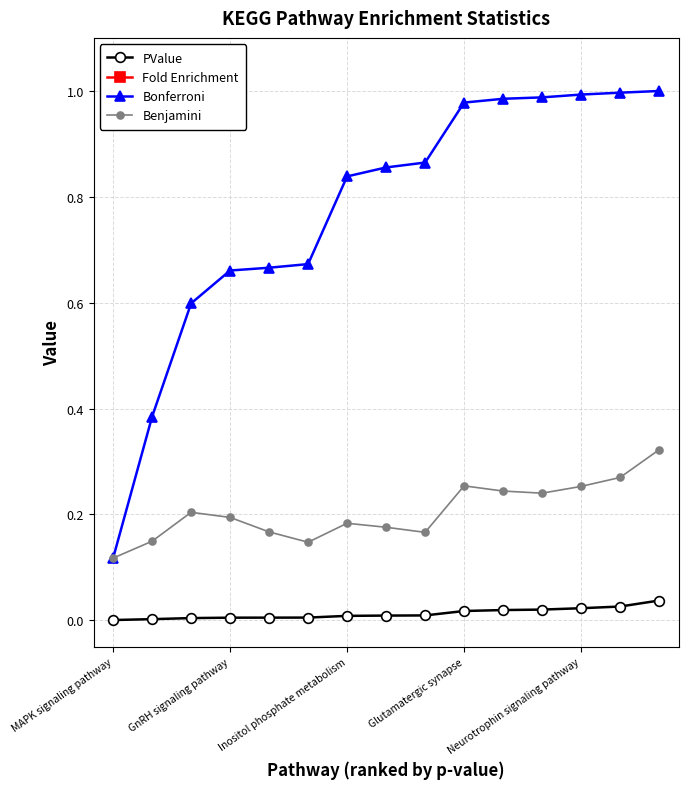

Which category has the lowest value in the Benjamini series?

MAPK signaling pathway